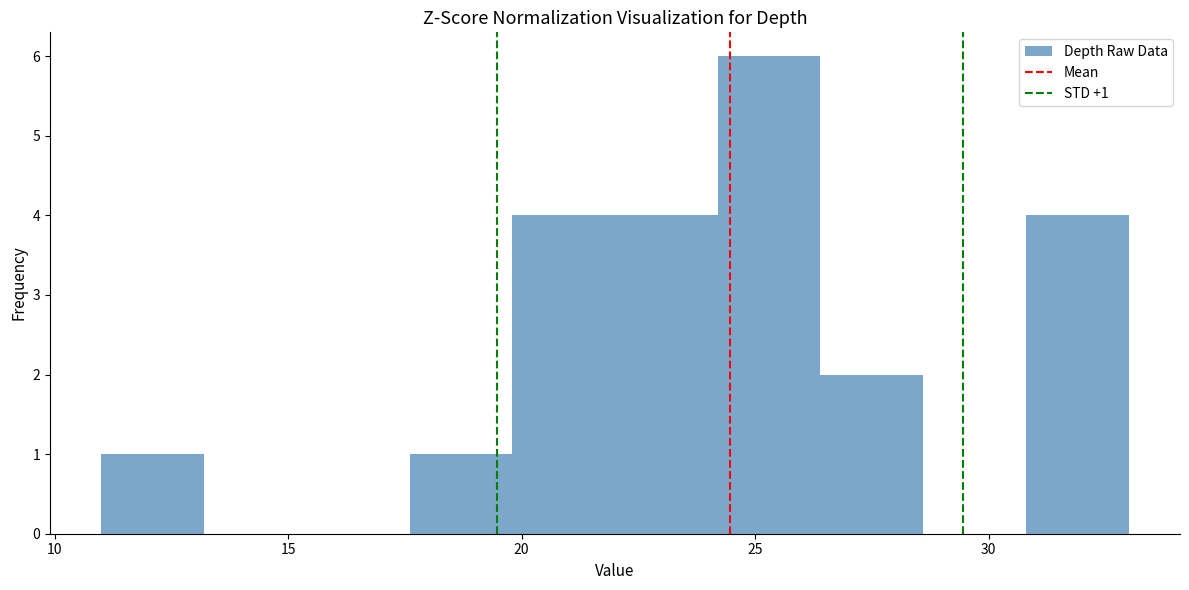

Which range on the x-axis has the tallest bar?

24.2 to 26.4